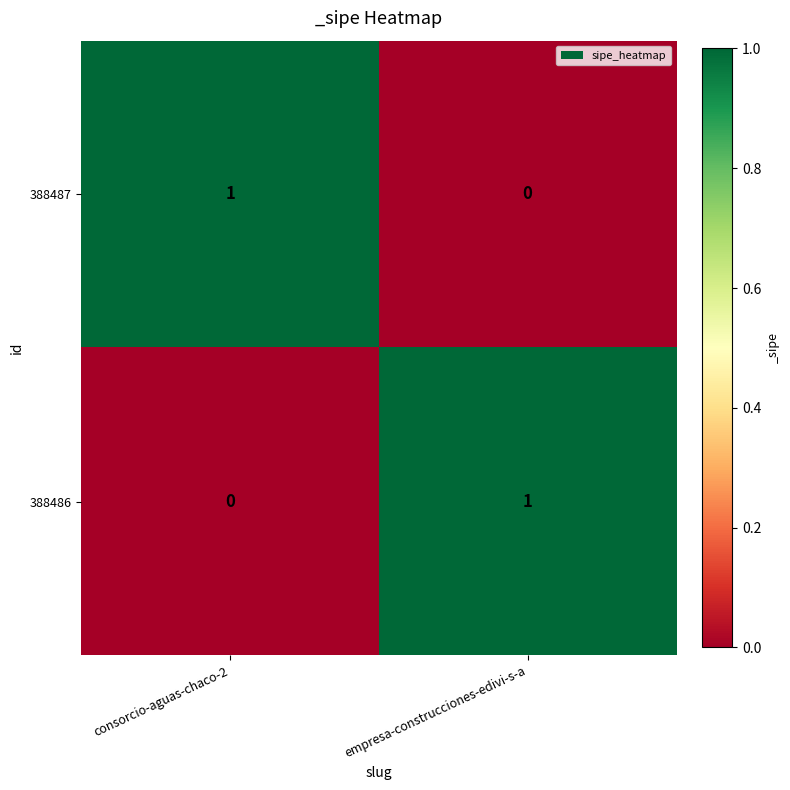

Reading left to right, what are all the values shown in this chart?

388487: consorcio-aguas-chaco-2=1	empresa-construcciones-edivi-s-a=0
388486: consorcio-aguas-chaco-2=0	empresa-construcciones-edivi-s-a=1